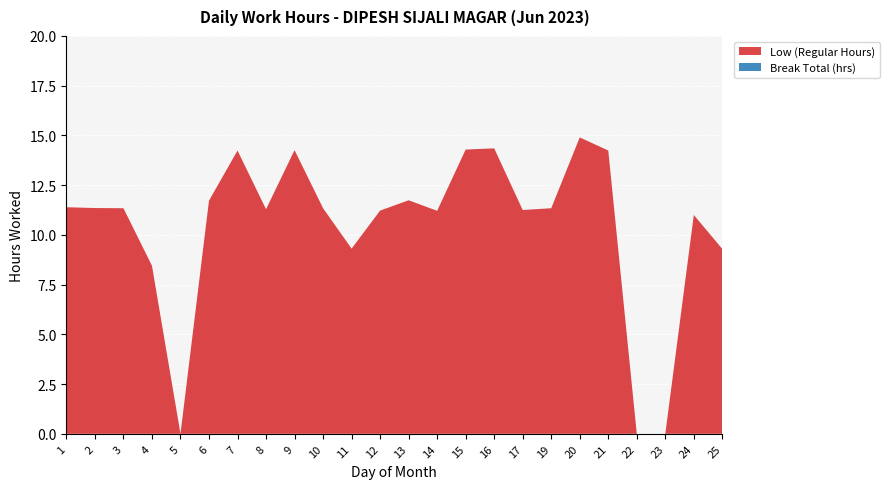

Reading left to right, what are all the values shown in this chart?

Low (Regular Hours): 11.4	11.3	11.3	8.4	0.0	11.7	14.2	11.3	14.3	11.3	9.3	11.2	11.7	11.2	14.3	14.3	11.2	11.3	14.9	14.2	0.0	0.0	11.0	9.3
Break Total (hrs): 0.0	0.0	0.0	0.0	0.0	0.0	0.0	0.0	0.0	0.0	0.0	0.0	0.0	0.0	0.0	0.0	0.0	0.0	0.0	0.0	0.0	0.0	0.0	0.0